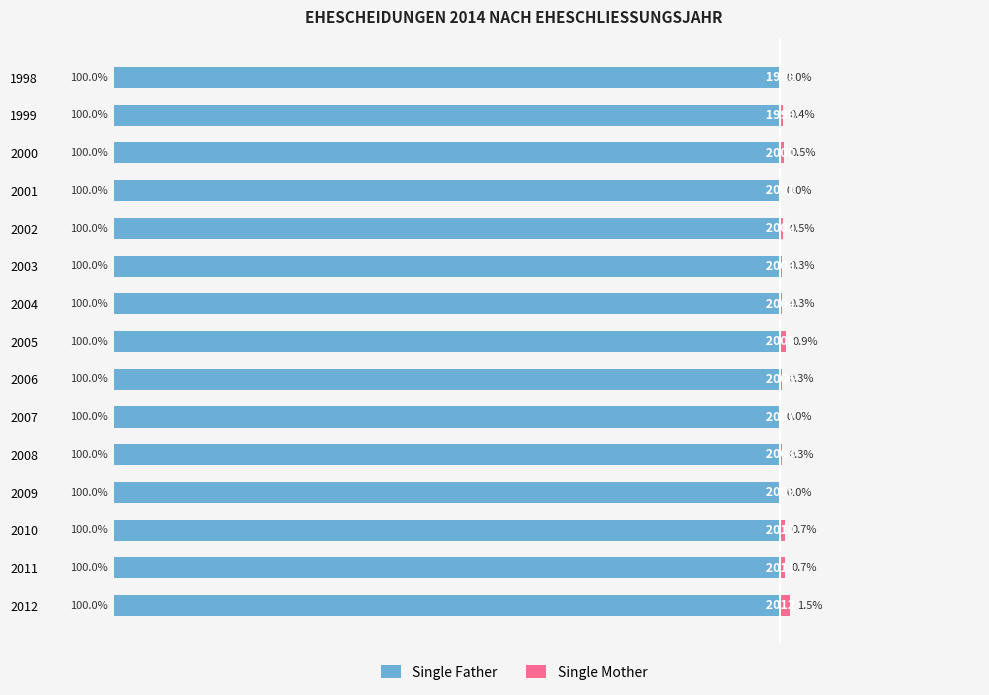

Are the bars horizontal?

Yes